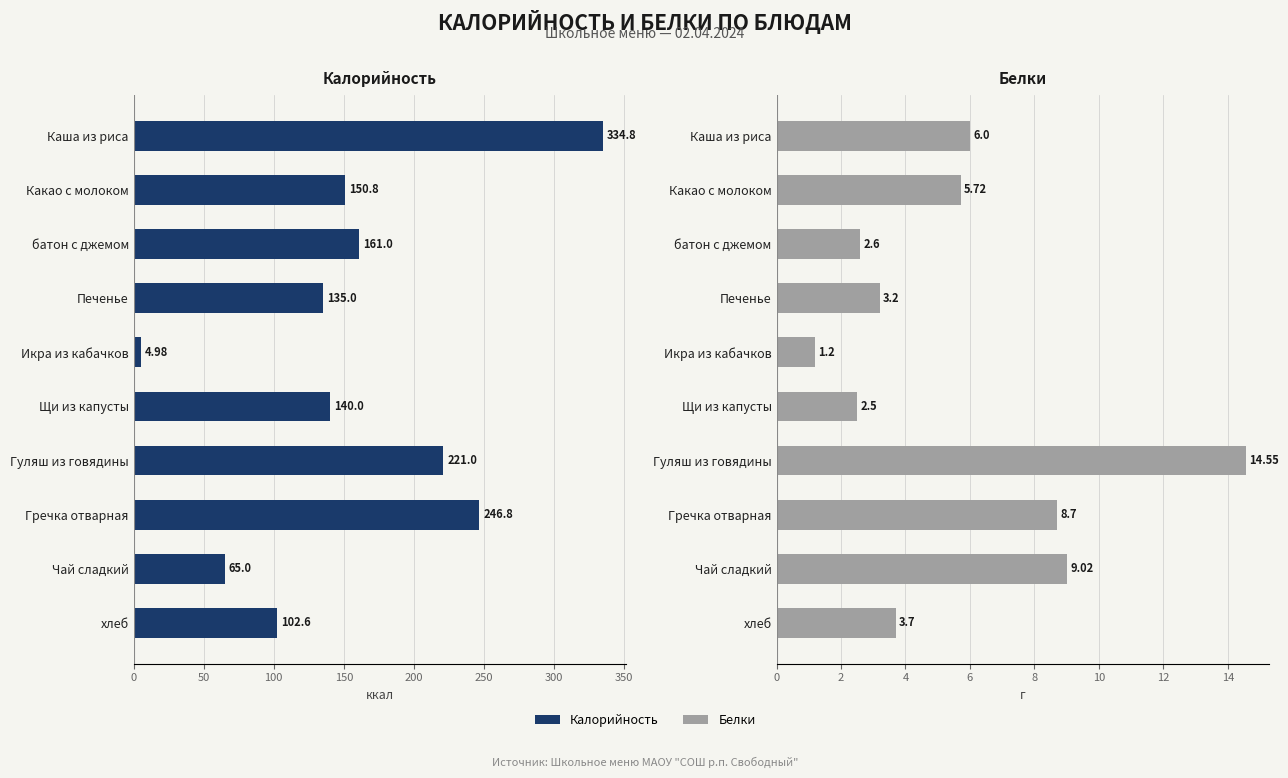

Are the bars horizontal?

Yes